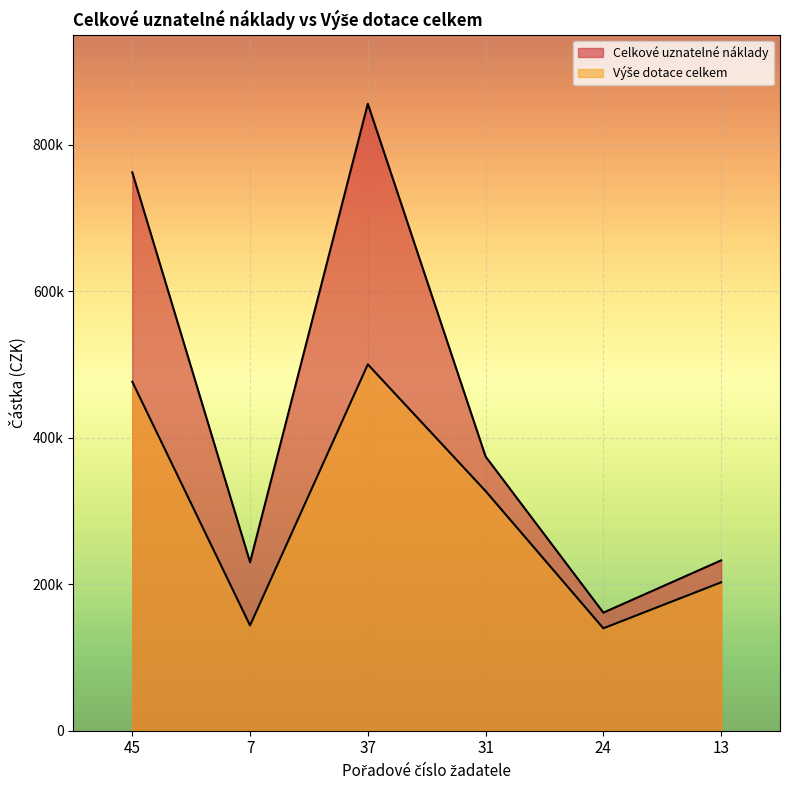

Count the number of data series in this chart.

2